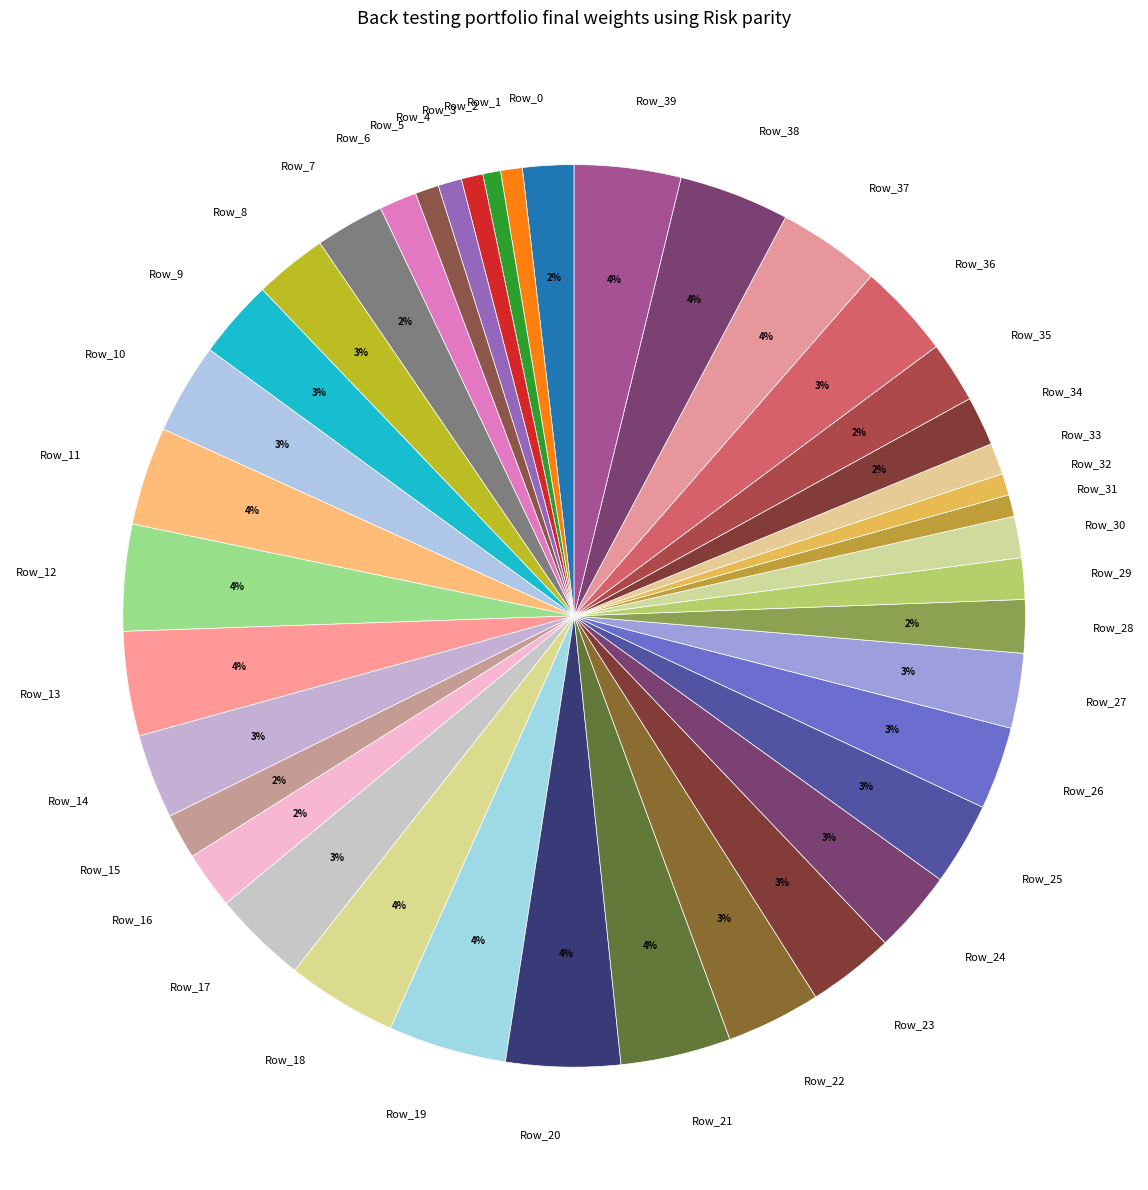

To the nearest percent, what is the combined percentage of Row_21 and Row_3?

5%